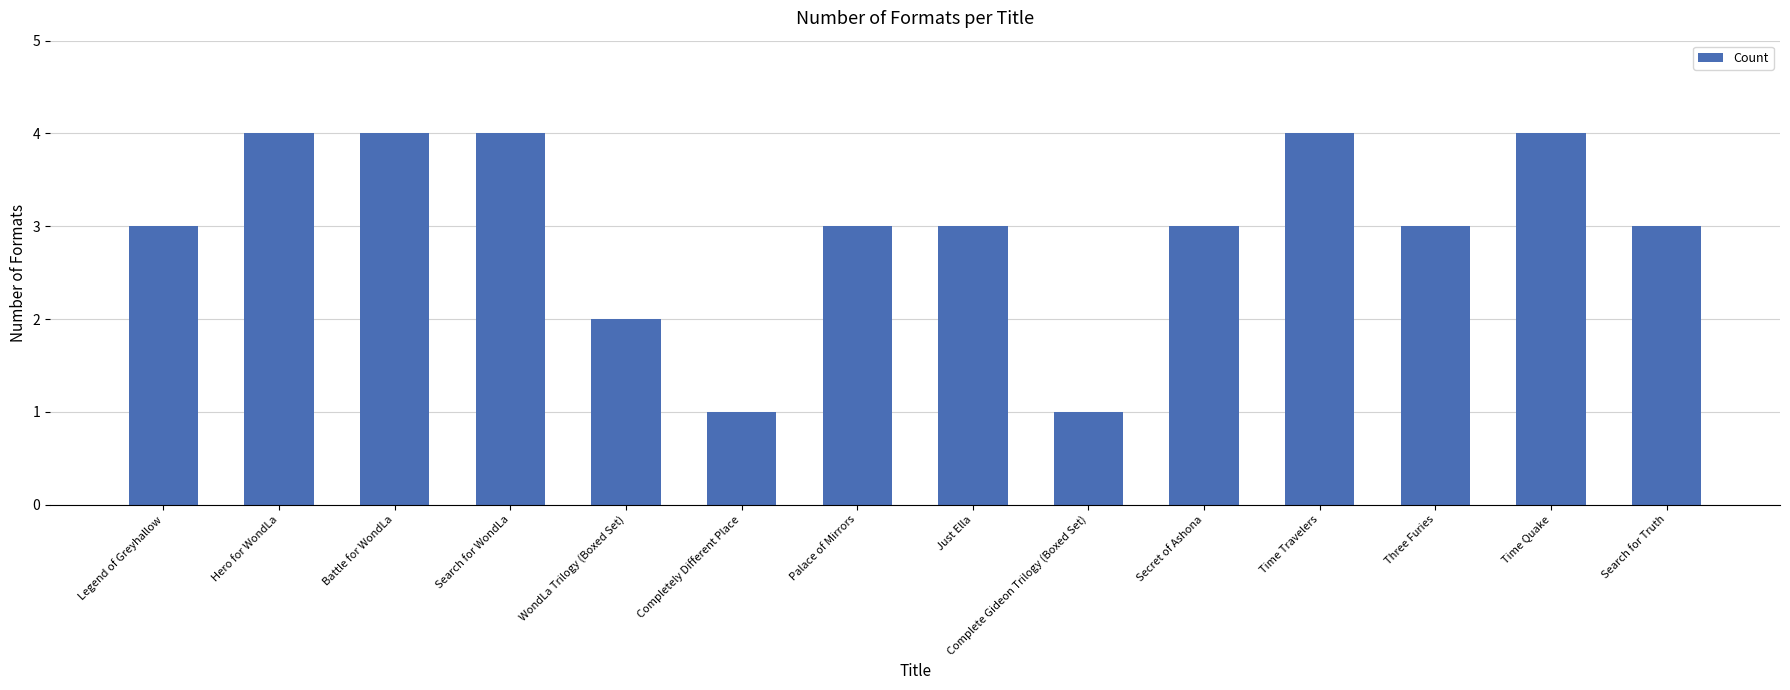

Count the values in the range 3 to 4.

11